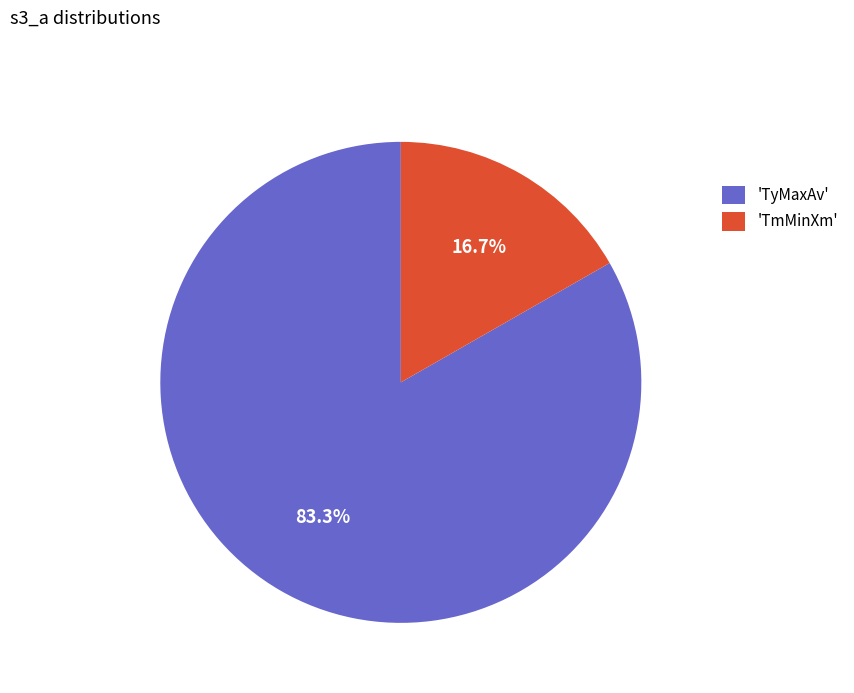

Rank the categories by value from lowest to highest.

'TmMinXm', 'TyMaxAv'